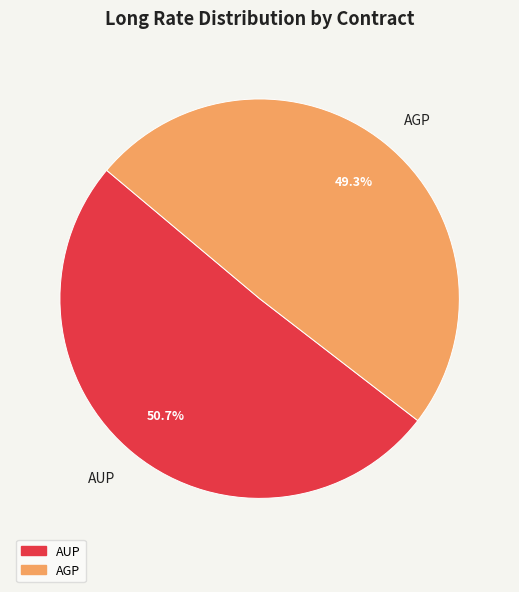

What percentage is NOT represented by AUP?

49.3%